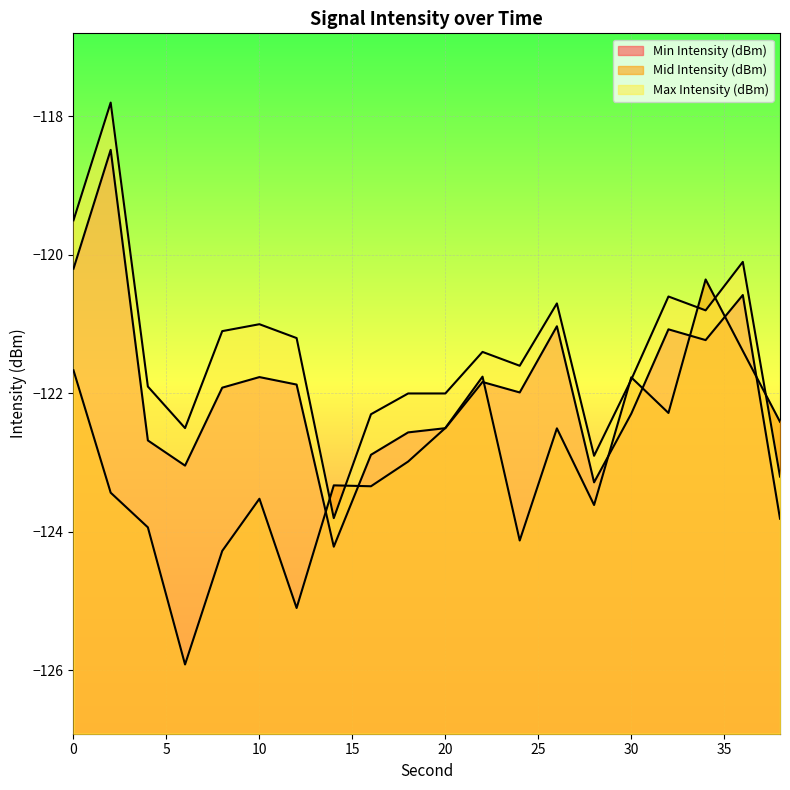

Rank the series by their maximum value, from highest to lowest.

Max Intensity (dBm), Min Intensity (dBm), Mid Intensity (dBm)